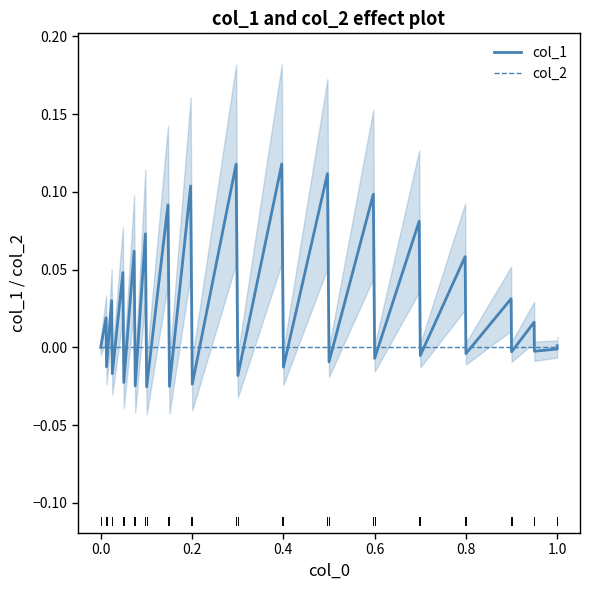

Between 1.0 and 32, which is larger?

32